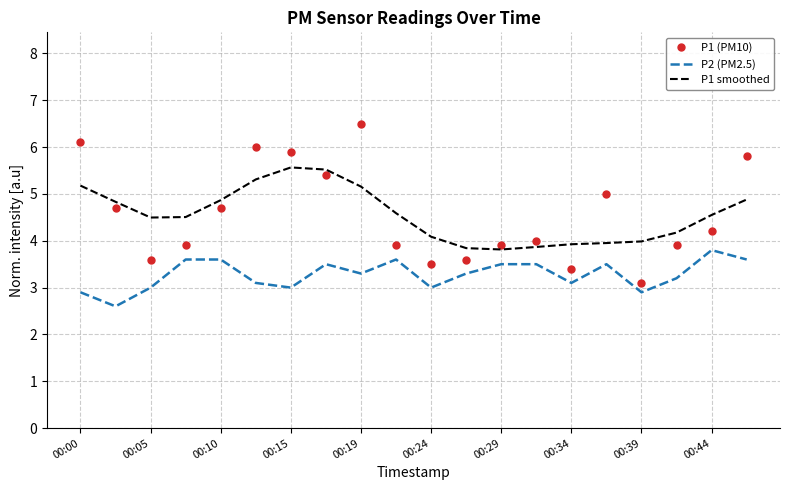

Which series has the largest range (max minus min)?

P1 (PM10)